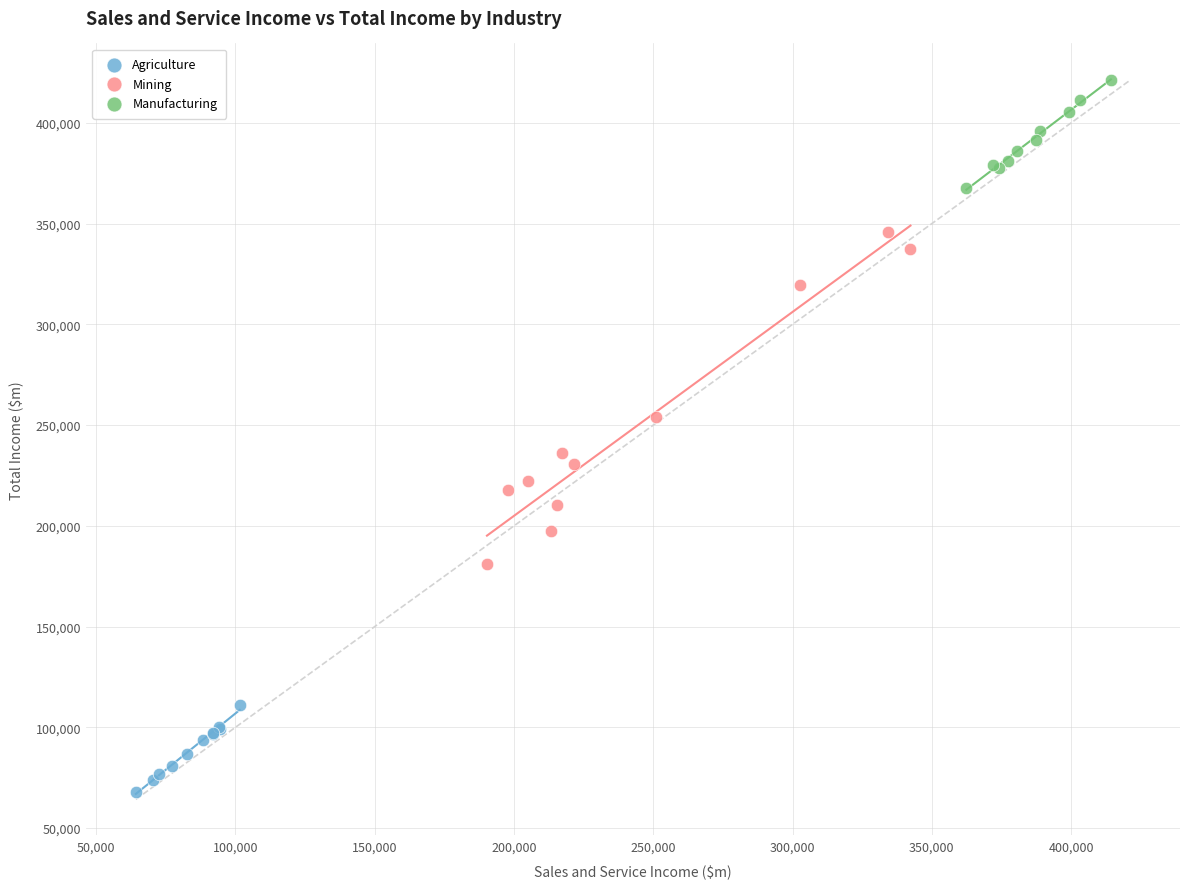

Which series reaches the maximum Y coordinate?

Manufacturing